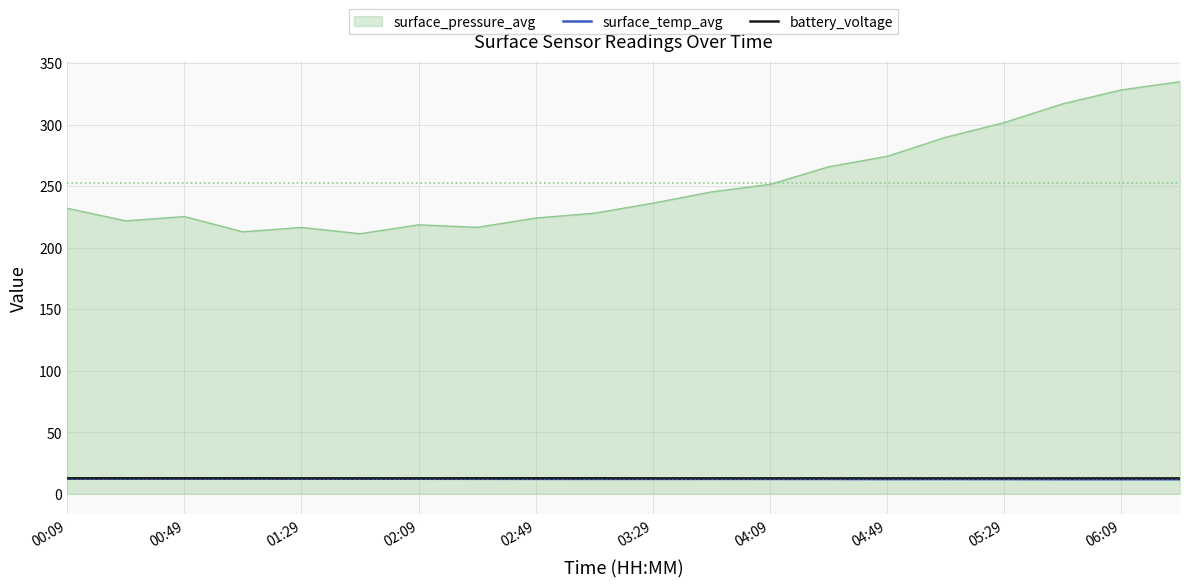

True or false: surface_temp_avg and surface_pressure_avg cross at least once.

False